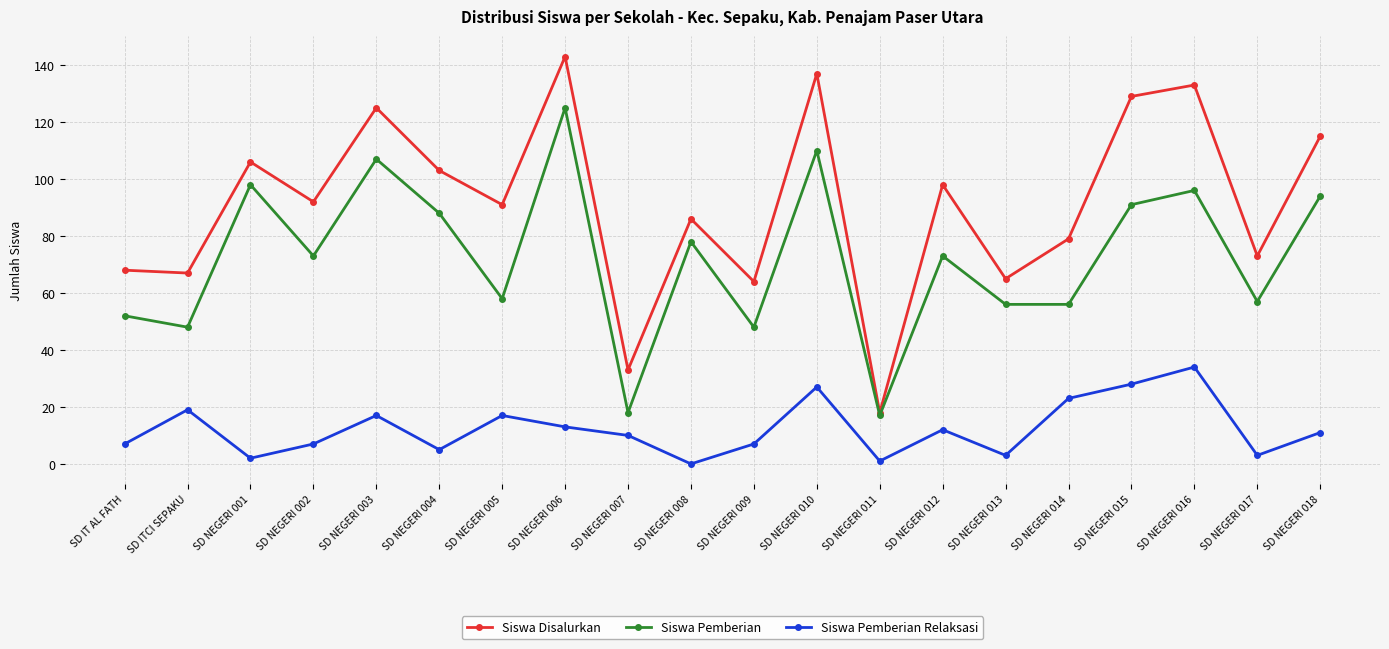

How many interior local peaks does the Siswa Pemberian series have?

7